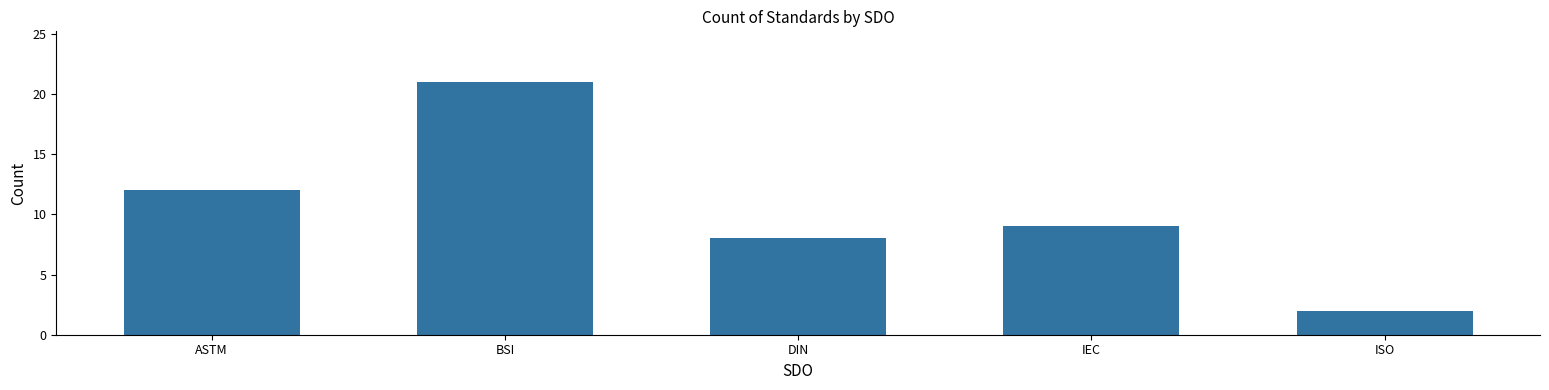

What value does the data have at IEC, to the nearest 5?

10